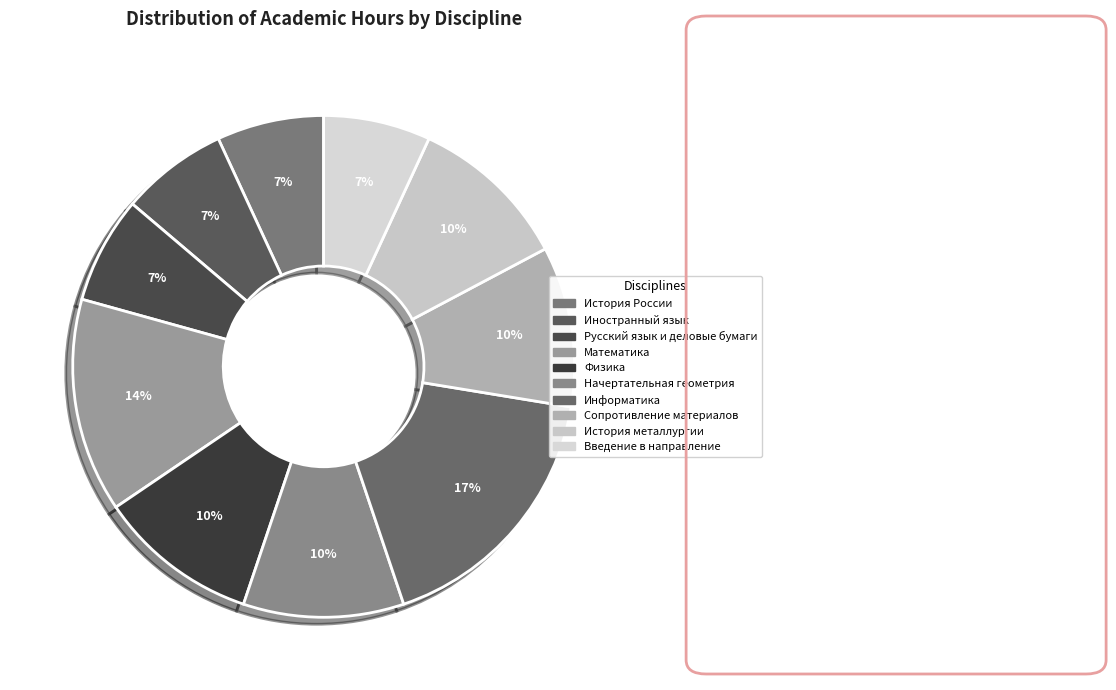

The Иностранный язык slice represents 15% of the pie. True or false?

False